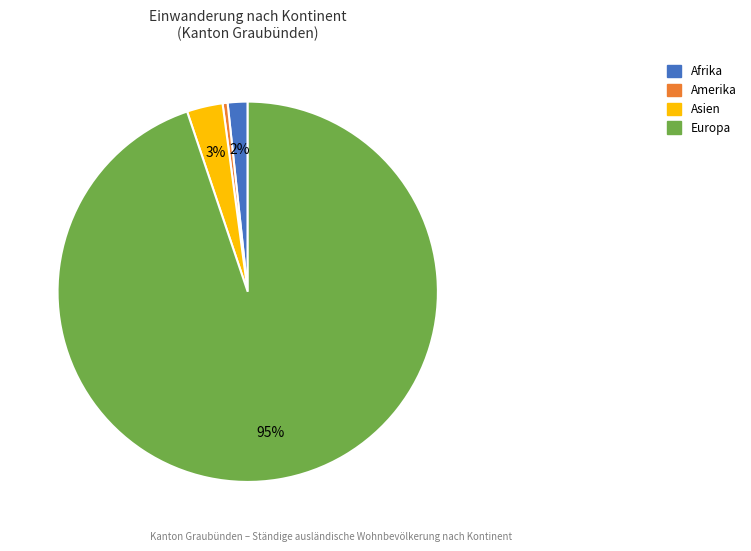

Is there any slice that represents more than half of the pie?

Yes